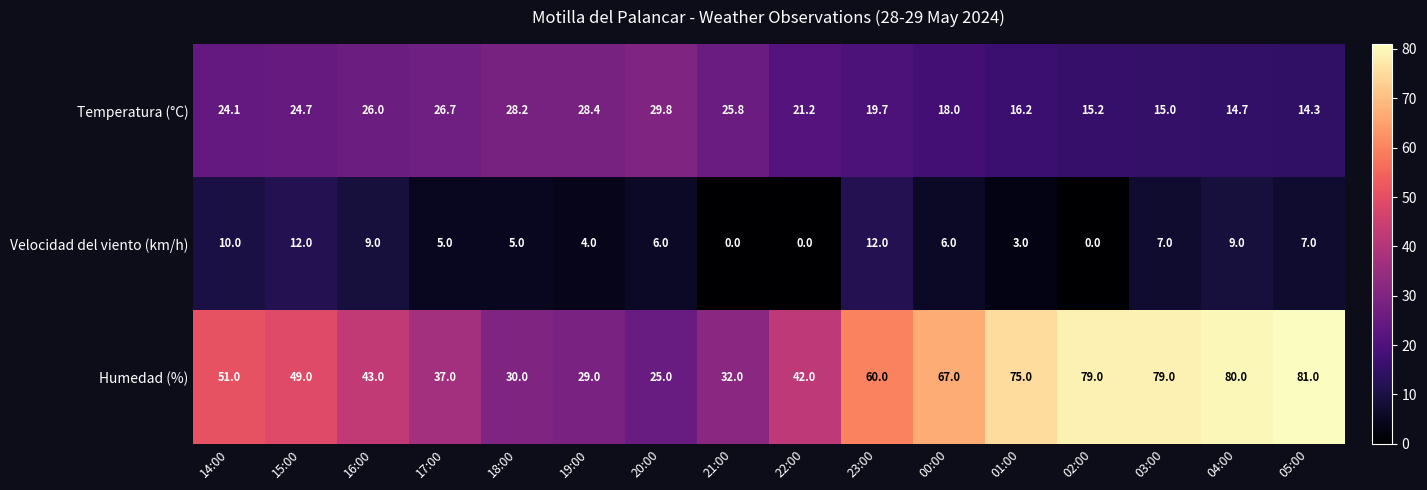

Where is Temperatura (°C) nearest to the value 22?

22:00